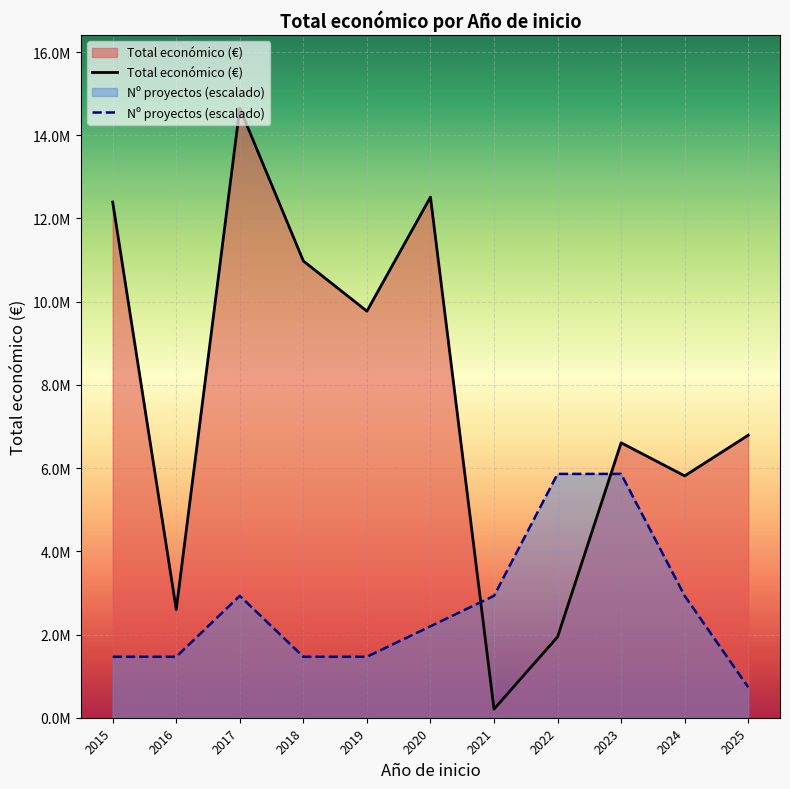

Which category has the lowest value in the Nº proyectos (escalado) series?

2025